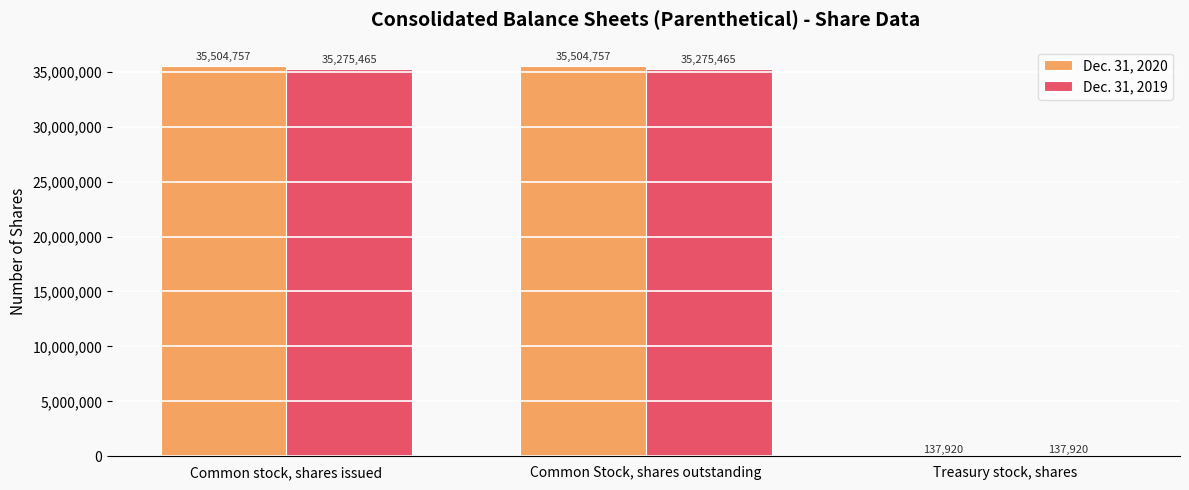

Is the value of Dec. 31, 2020 at Treasury stock, shares greater than the value of Dec. 31, 2019 at Common Stock, shares outstanding?

No